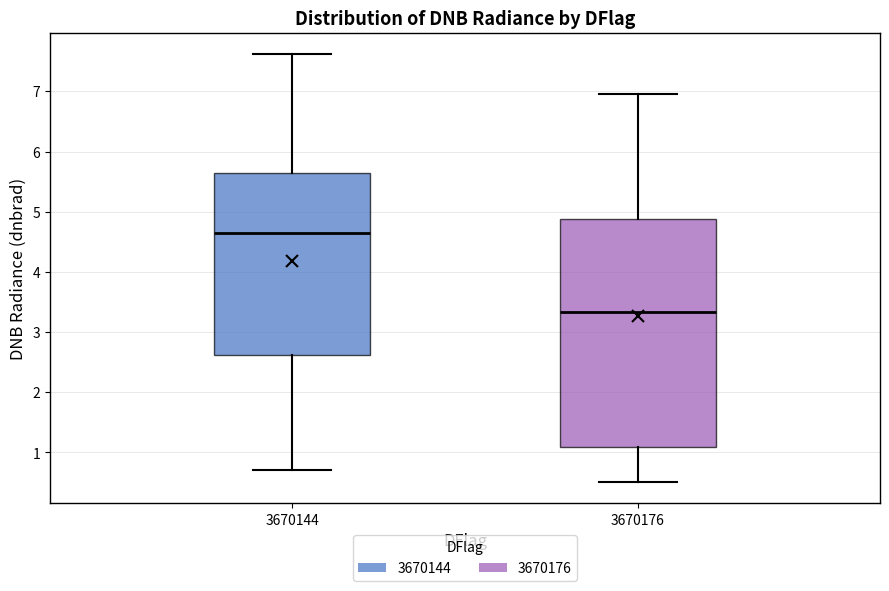

Which box's median line is the lowest?

3670176